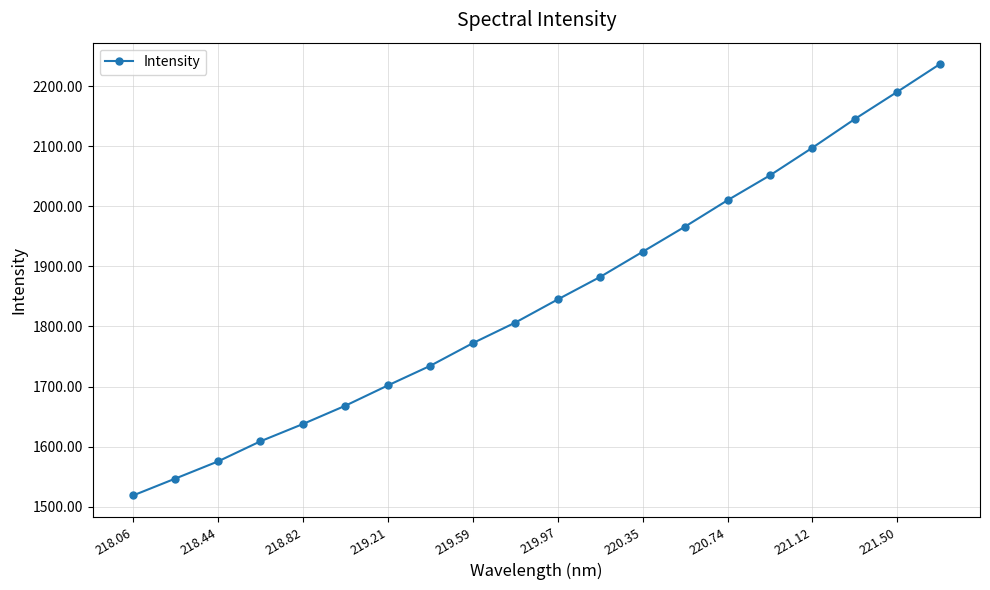

What is the difference between the maximum and second lowest values?

689.6